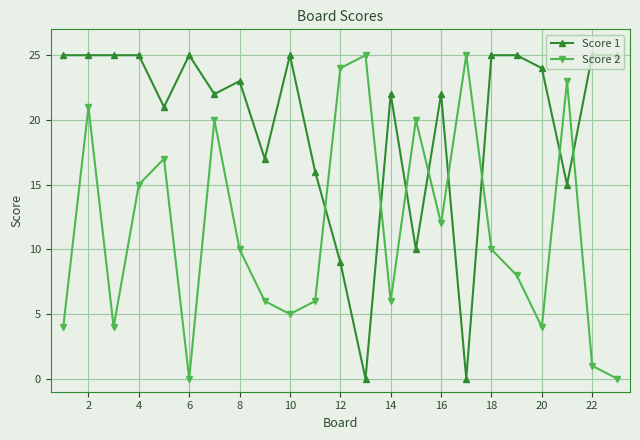

Which series has the largest total across all categories?

Score 1